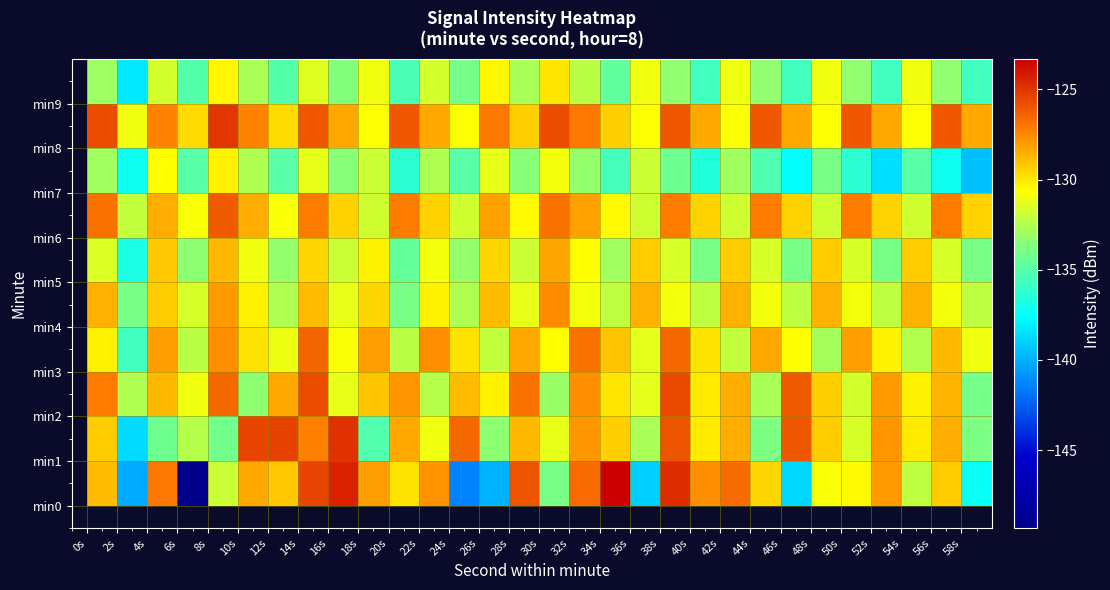

What is the greatest value displayed?

-123.3